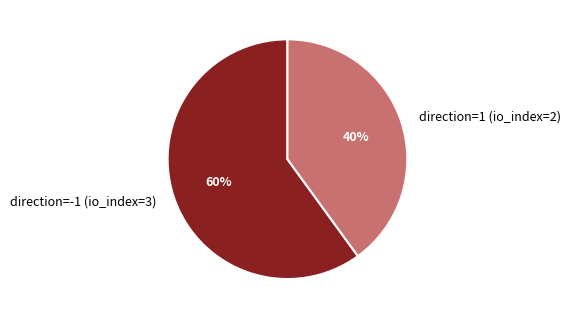

Is it true that direction=1 (io_index=2) is 40% of the pie?

True